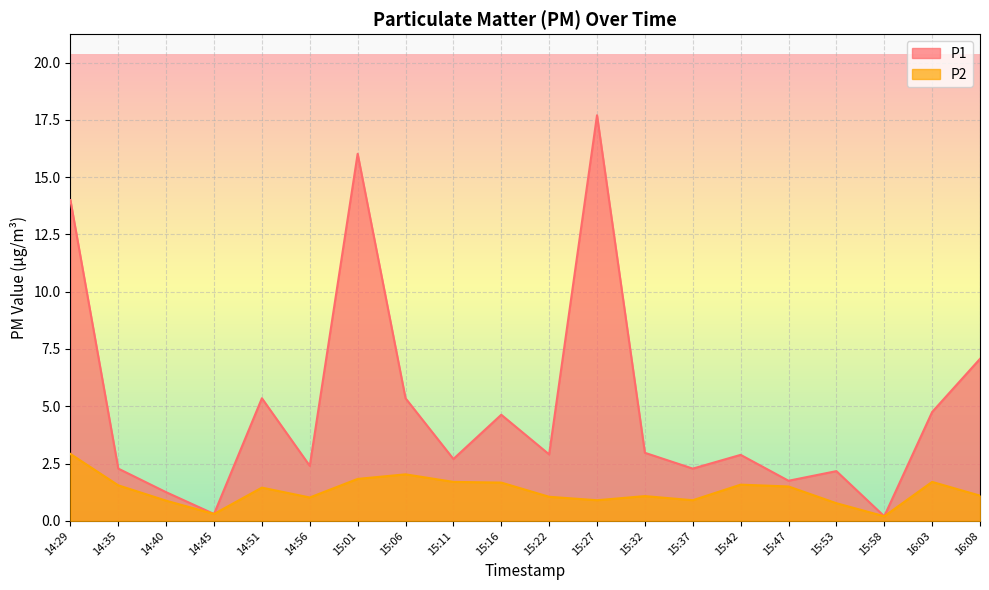

What is the value of the P2 point at the 16th from the left?

1.5